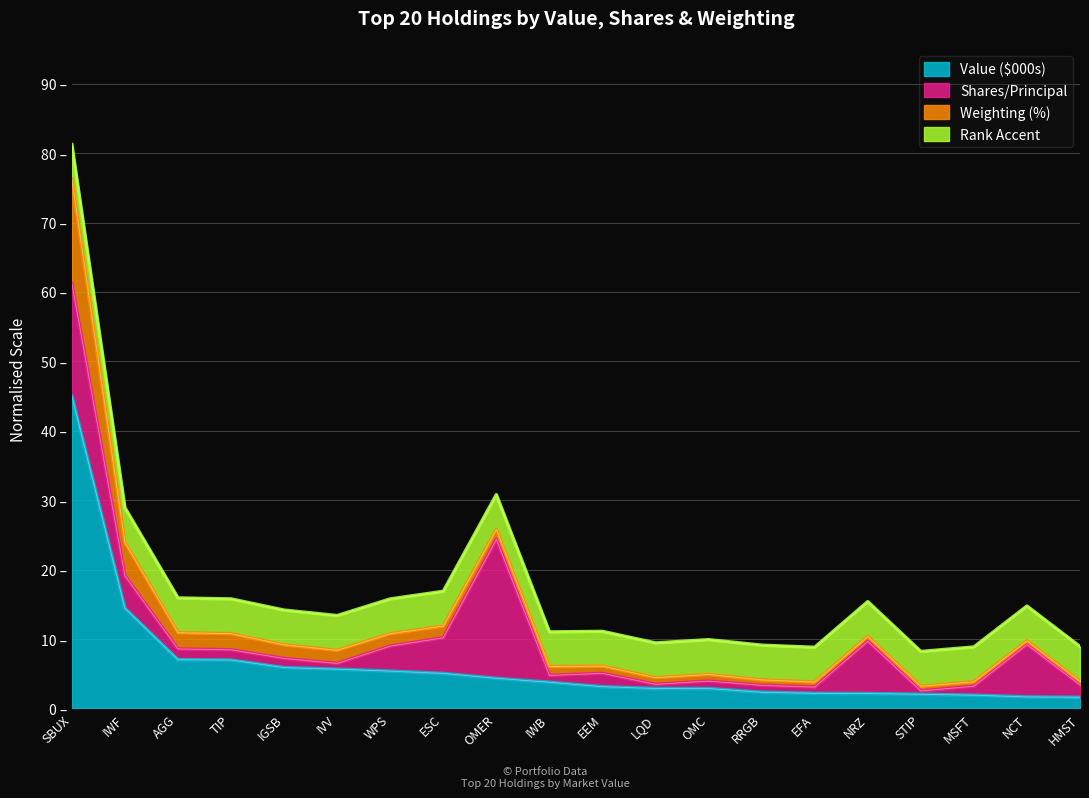

Does the chart display data point markers on the line(s)?

No